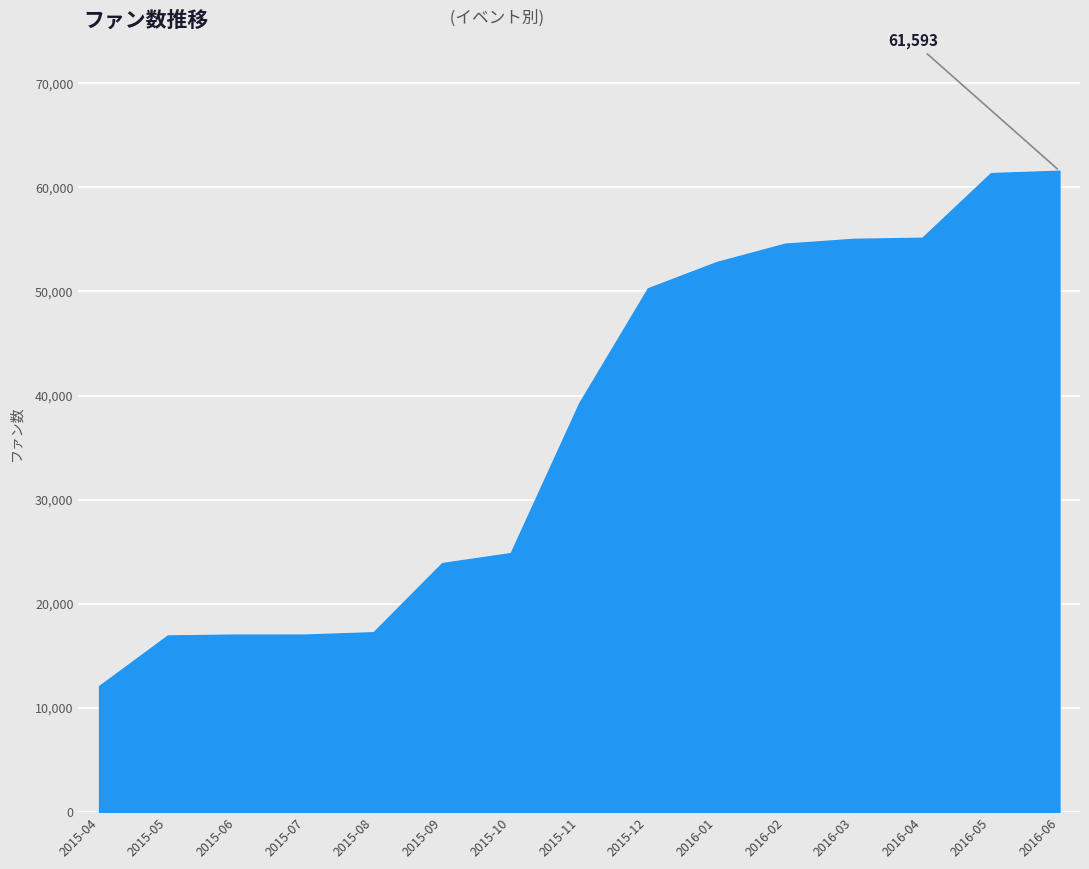

Count the number of categories in the chart.

15